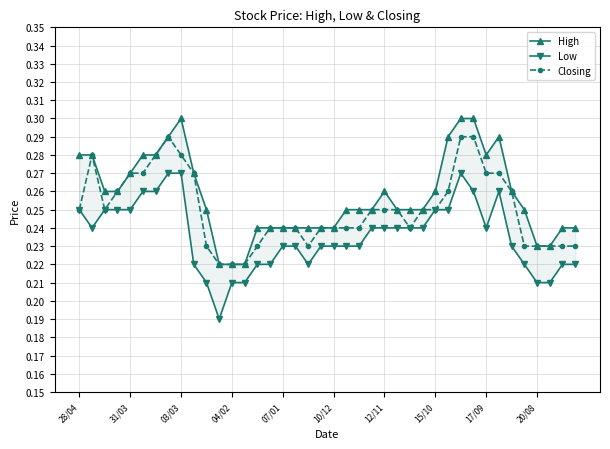

True or false: High and Low cross at least once.

False